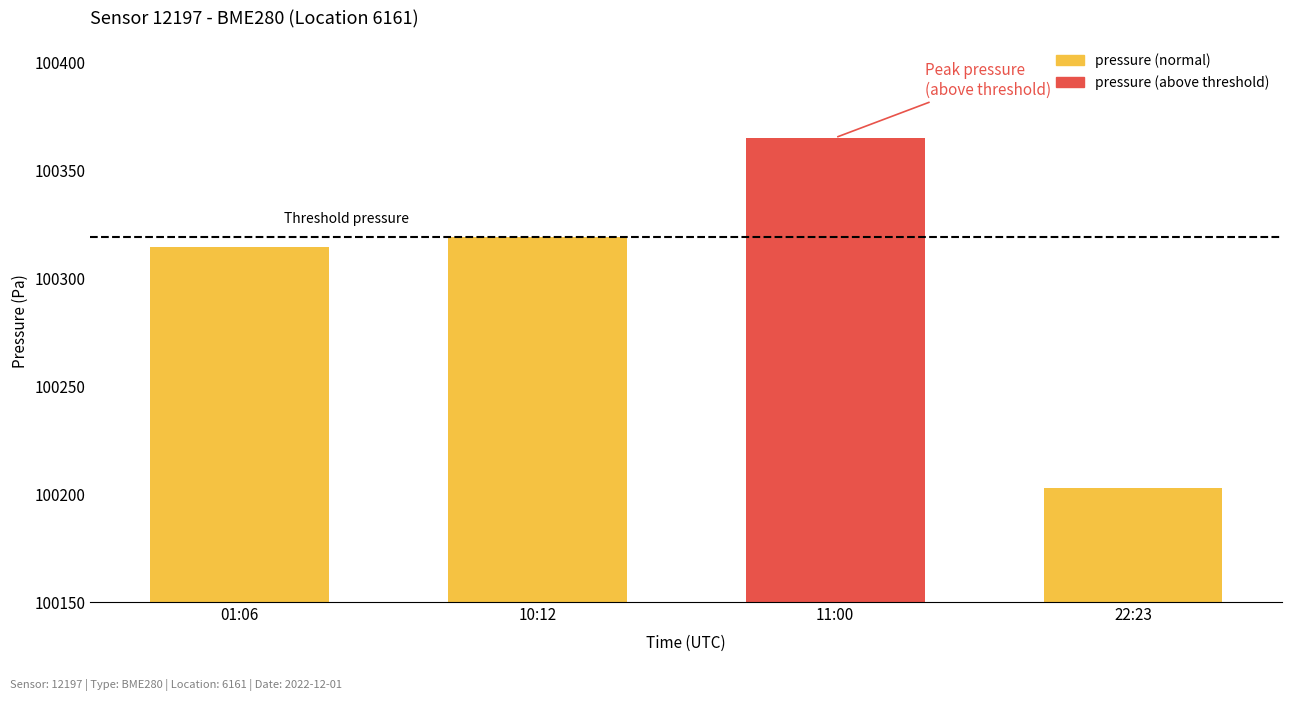

Which has a higher value, 10:12 or 22:23?

10:12